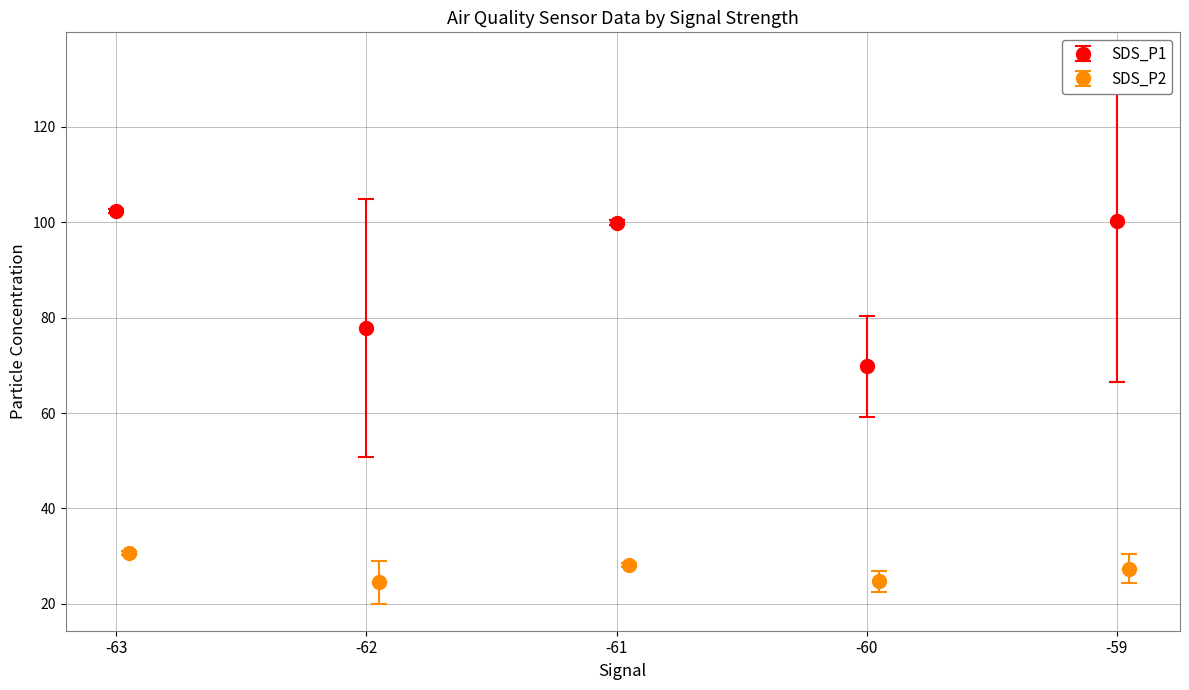

True or false: SDS_P1 has more than 1 points higher than both neighbors.

False